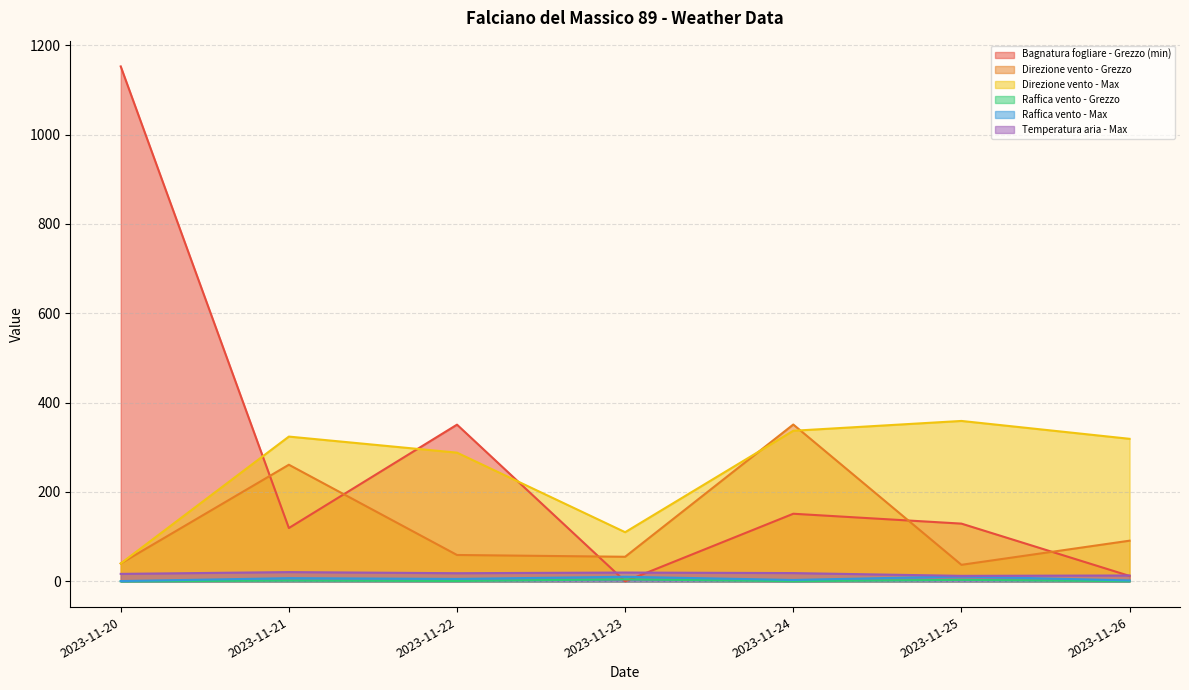

Reading left to right, what are all the values shown in this chart?

Bagnatura fogliare - Grezzo (min): 2023-11-20=1152.5	2023-11-21=119.3	2023-11-22=350.7	2023-11-23=0.0	2023-11-24=151.3	2023-11-25=129.2	2023-11-26=12.1
Direzione vento - Grezzo: 2023-11-20=40.0	2023-11-21=261.0	2023-11-22=59.0	2023-11-23=55.0	2023-11-24=351.0	2023-11-25=37.0	2023-11-26=91.0
Direzione vento - Max: 2023-11-20=40.0	2023-11-21=324.0	2023-11-22=288.0	2023-11-23=110.0	2023-11-24=337.0	2023-11-25=359.0	2023-11-26=319.0
Raffica vento - Grezzo: 2023-11-20=0.0	2023-11-21=1.7	2023-11-22=0.8	2023-11-23=4.5	2023-11-24=0.4	2023-11-25=3.3	2023-11-26=0.3
Raffica vento - Max: 2023-11-20=0.6	2023-11-21=7.1	2023-11-22=5.4	2023-11-23=10.2	2023-11-24=3.1	2023-11-25=10.9	2023-11-26=2.0
Temperatura aria - Max: 2023-11-20=16.7	2023-11-21=20.7	2023-11-22=18.2	2023-11-23=19.7	2023-11-24=18.5	2023-11-25=12.3	2023-11-26=13.1